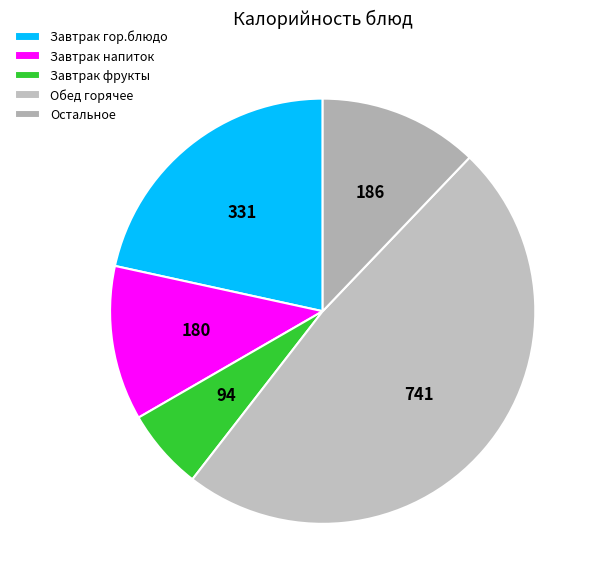

How many segments does this pie chart have?

5